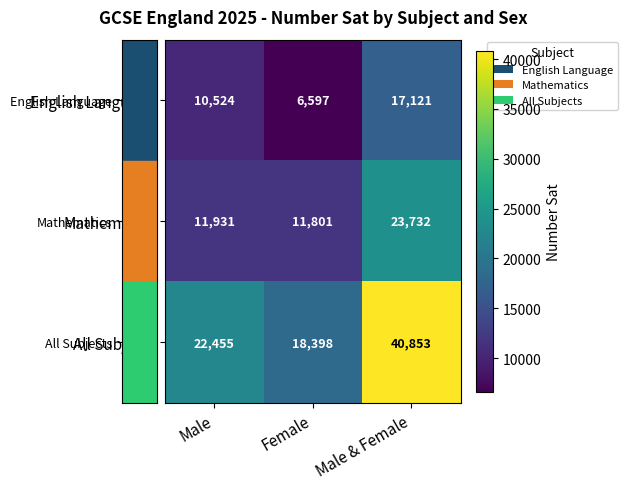

At which label does English Language reach its minimum?

Female